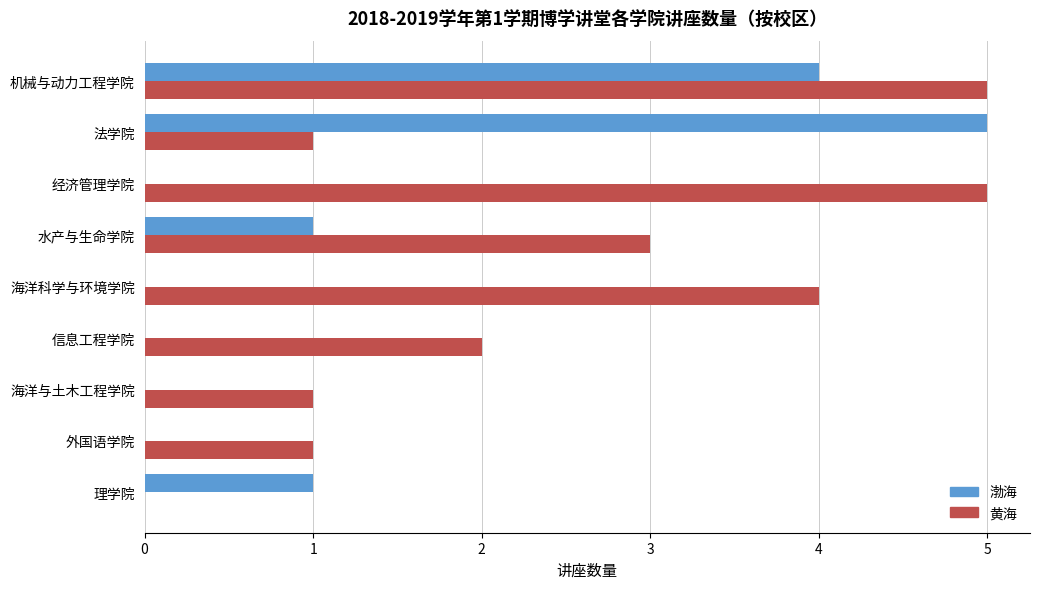

At which category is the sum across all series the highest?

机械与动力工程学院